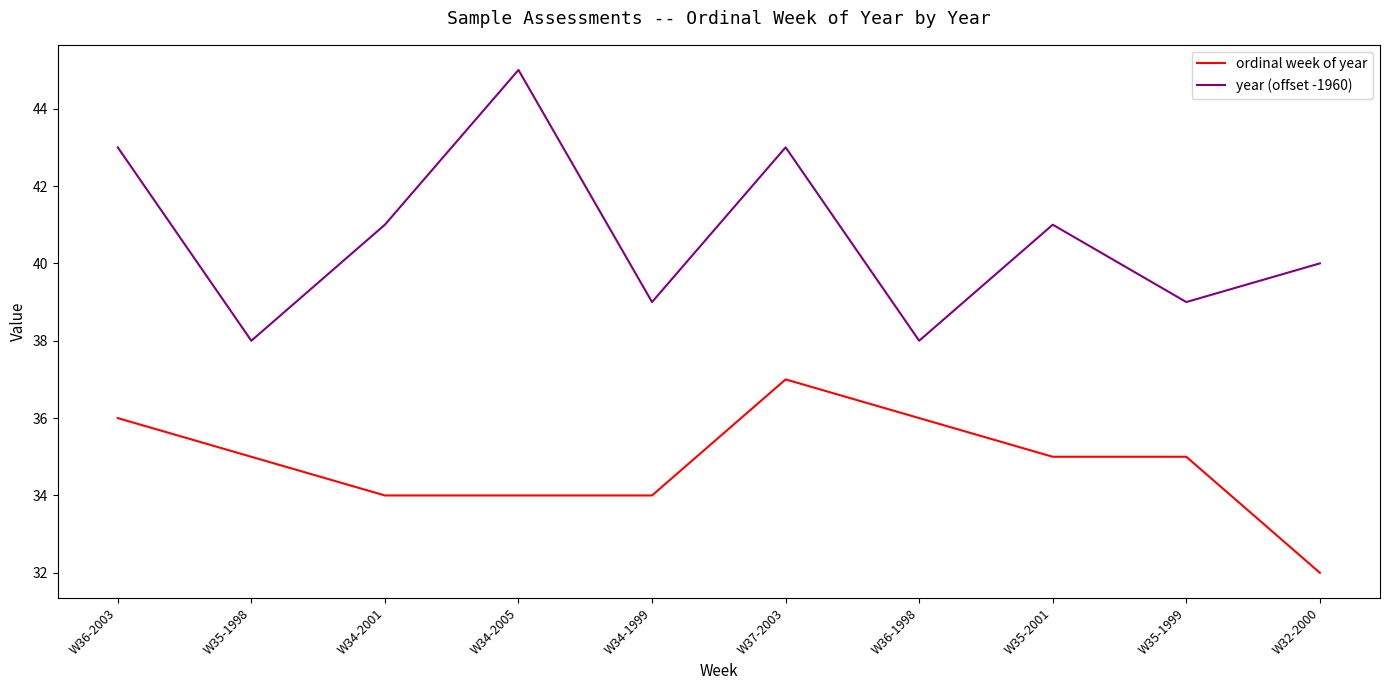

Which series has the largest range (max minus min)?

year (offset -1960)